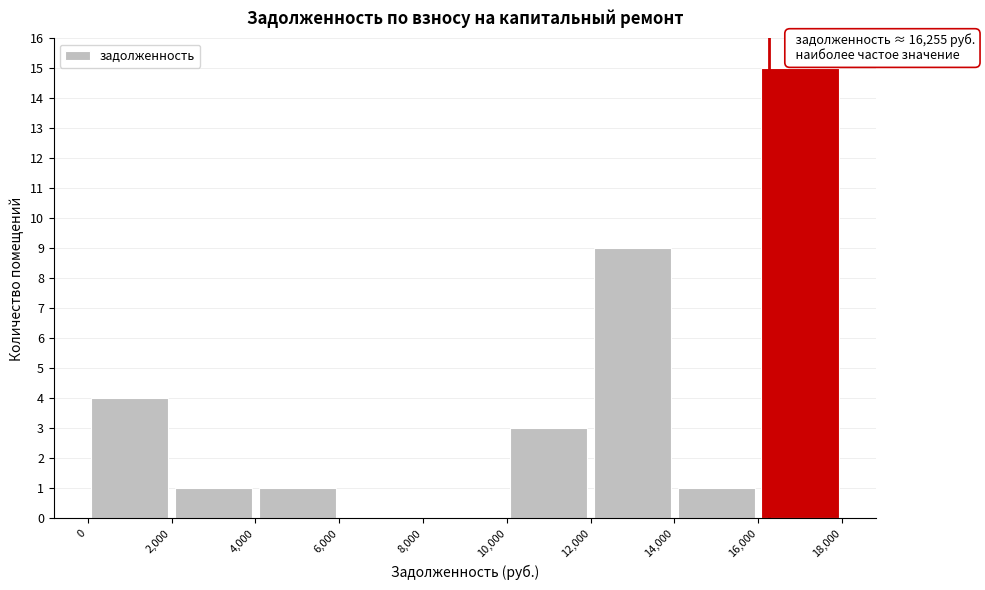

Which range on the x-axis has the tallest bar?

16,000 to 18,000